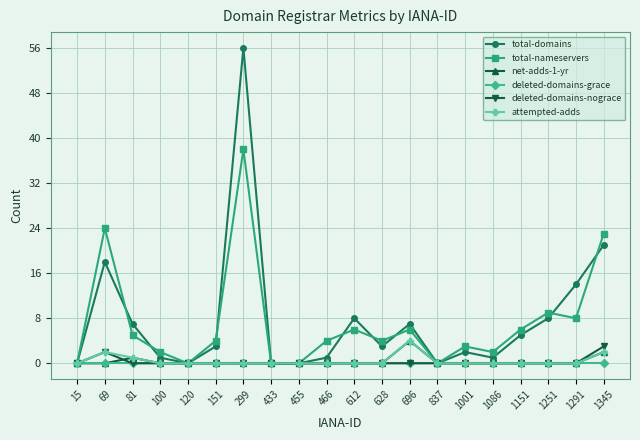

Reading left to right, transcribe all the data shown in this chart.

total-domains: 15=0	69=18	81=7	100=1	120=0	151=3	299=56	433=0	455=0	466=1	612=8	628=3	696=7	837=0	1001=2	1086=1	1151=5	1251=8	1291=14	1345=21
total-nameservers: 15=0	69=24	81=5	100=2	120=0	151=4	299=38	433=0	455=0	466=4	612=6	628=4	696=6	837=0	1001=3	1086=2	1151=6	1251=9	1291=8	1345=23
net-adds-1-yr: 15=0	69=0	81=1	100=0	120=0	151=0	299=0	433=0	455=0	466=0	612=0	628=0	696=4	837=0	1001=0	1086=0	1151=0	1251=0	1291=0	1345=2
deleted-domains-grace: 15=0	69=0	81=0	100=0	120=0	151=0	299=0	433=0	455=0	466=0	612=0	628=0	696=0	837=0	1001=0	1086=0	1151=0	1251=0	1291=0	1345=0
deleted-domains-nograce: 15=0	69=2	81=0	100=0	120=0	151=0	299=0	433=0	455=0	466=0	612=0	628=0	696=0	837=0	1001=0	1086=0	1151=0	1251=0	1291=0	1345=3
attempted-adds: 15=0	69=2	81=1	100=0	120=0	151=0	299=0	433=0	455=0	466=0	612=0	628=0	696=4	837=0	1001=0	1086=0	1151=0	1251=0	1291=0	1345=2